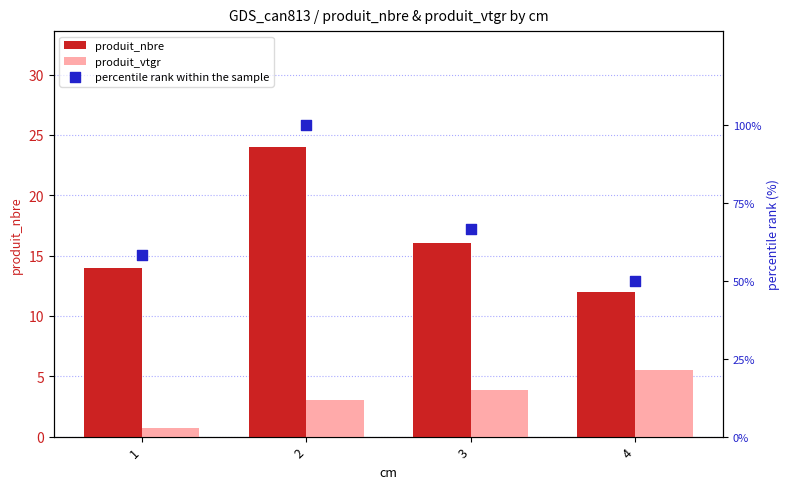

Which series has the largest Y range (max minus min)?

percentile rank within the sample